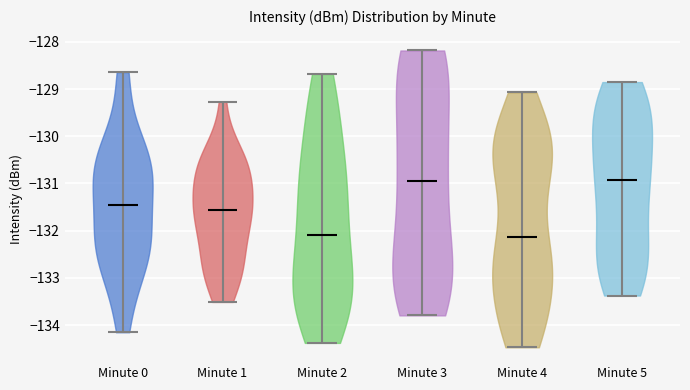

Reading left to right, read every violin against the y-axis: where its median line is, and the lowest and highest points it reaches. The values are not printed on the chart, so give them approximately, as read against the axis.

Minute 0: median line -131.5, lowest point -134.2, highest point -128.6
Minute 1: median line -131.6, lowest point -133.5, highest point -129.3
Minute 2: median line -132.1, lowest point -134.4, highest point -128.7
Minute 3: median line -131.0, lowest point -133.8, highest point -128.2
Minute 4: median line -132.1, lowest point -134.5, highest point -129.1
Minute 5: median line -130.9, lowest point -133.4, highest point -128.9